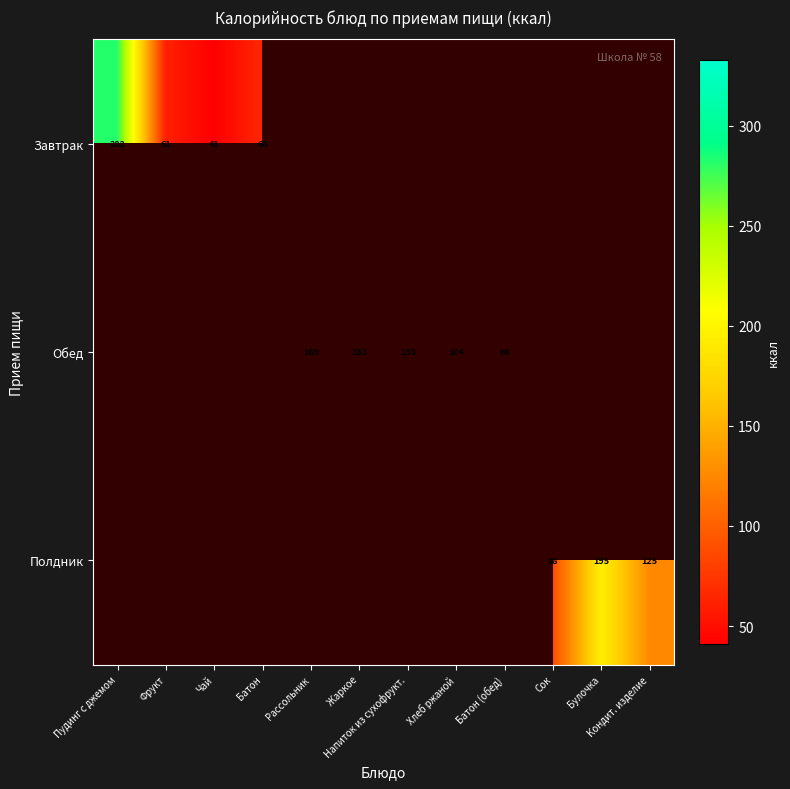

How many data points does each series have?

12